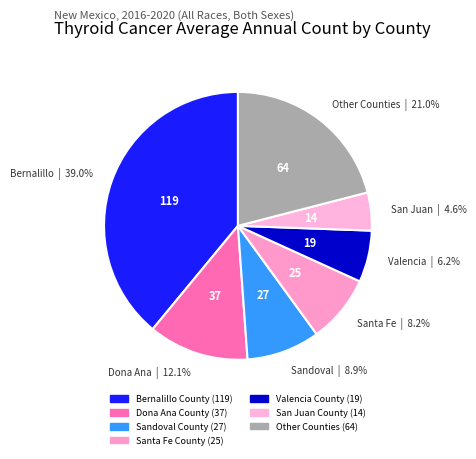

How many slices are in this pie chart?

7